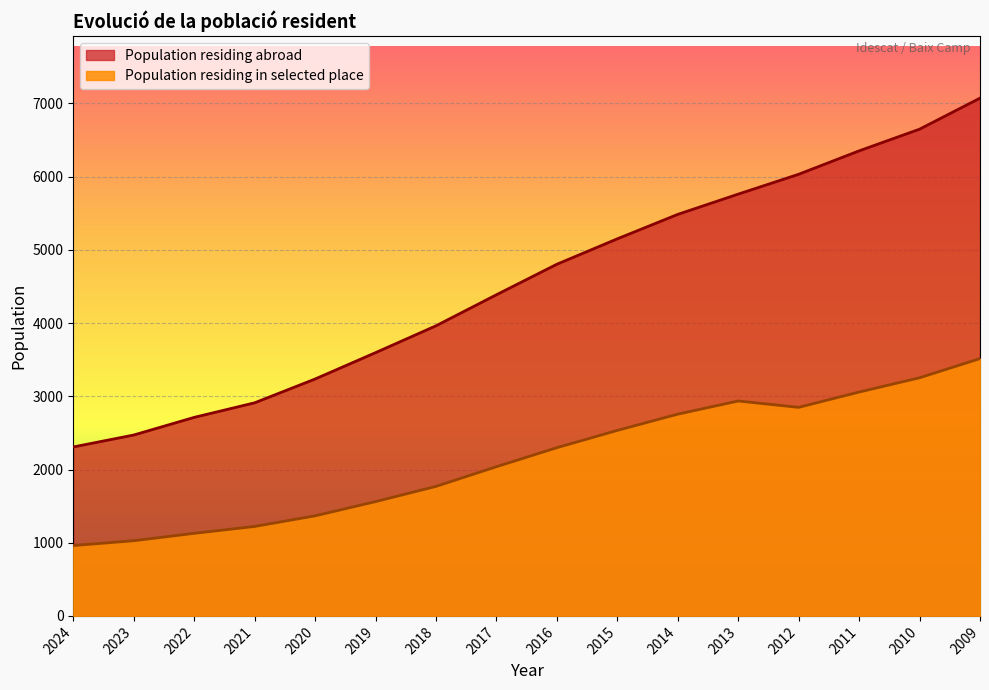

List the series in order of their peak value, lowest first.

Population residing in selected place, Population residing abroad